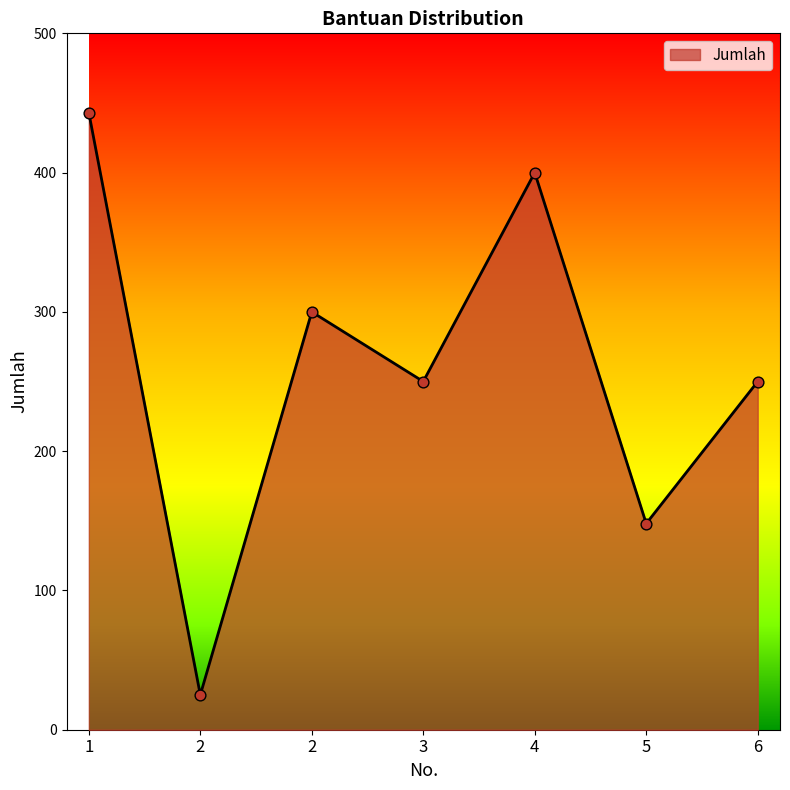

What is the change in value from 1 to 2?

-143